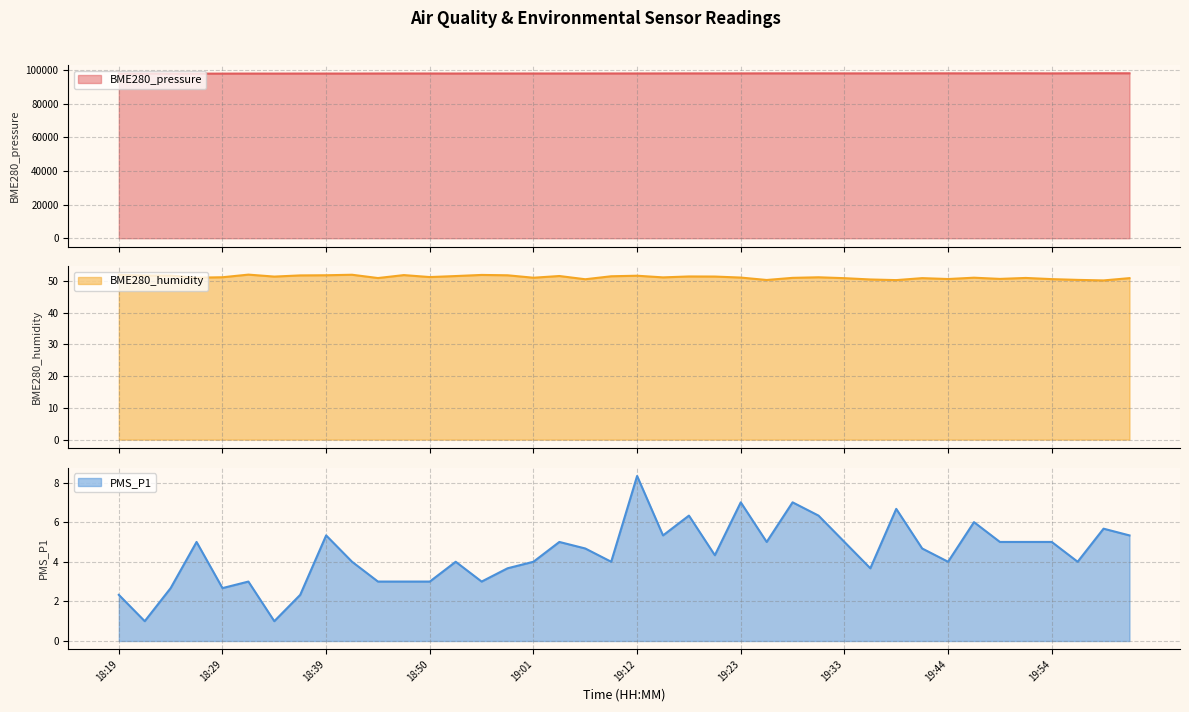

What is the maximum value shown in the chart?

98040.7